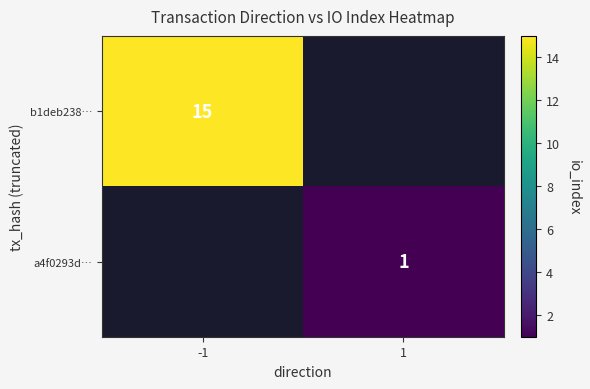

True or false: b1deb238… has a value of 15 at -1.

True